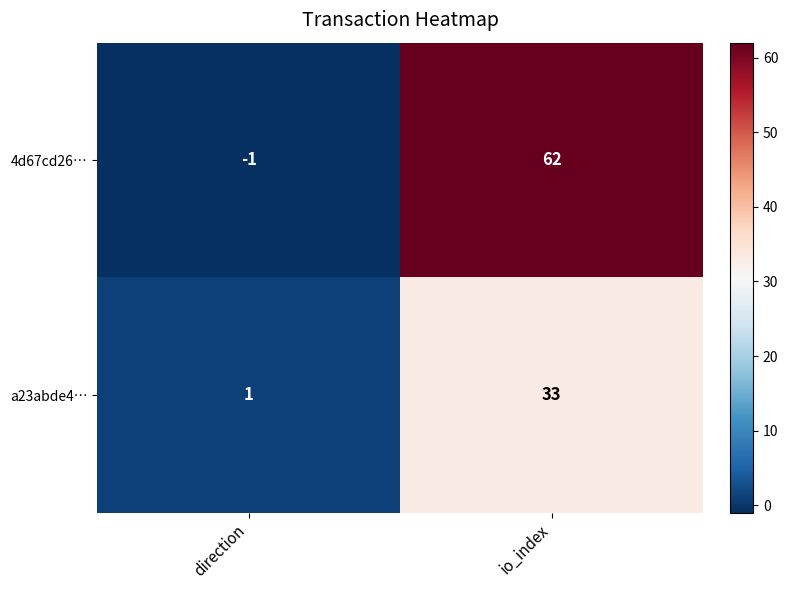

What is the difference between the highest and lowest values at direction?

2